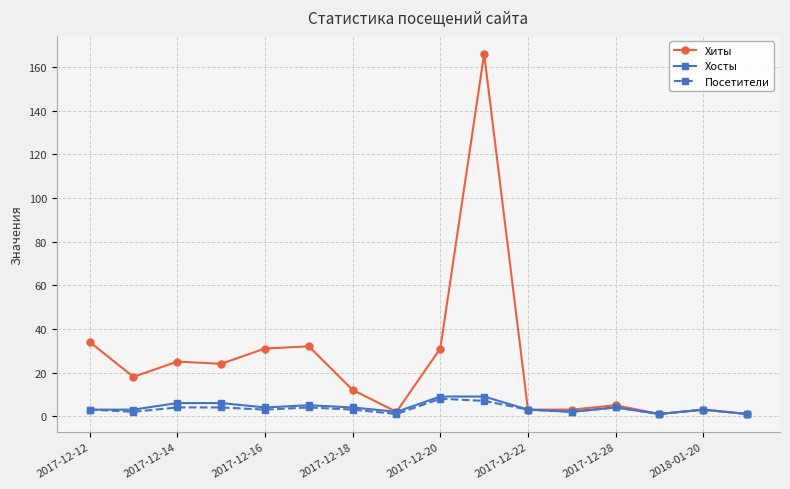

What is the average value of the Хиты series?

24